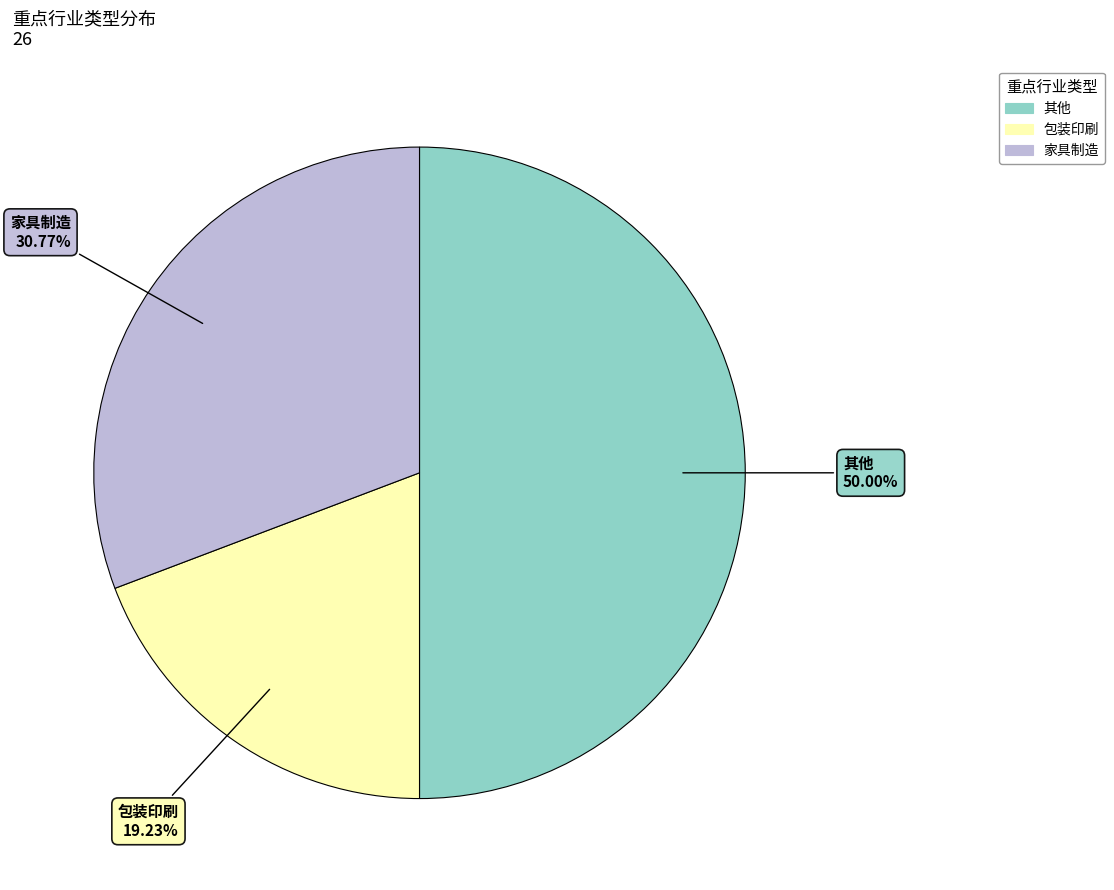

What percentage is the 其他 slice, to the nearest percent?

50%